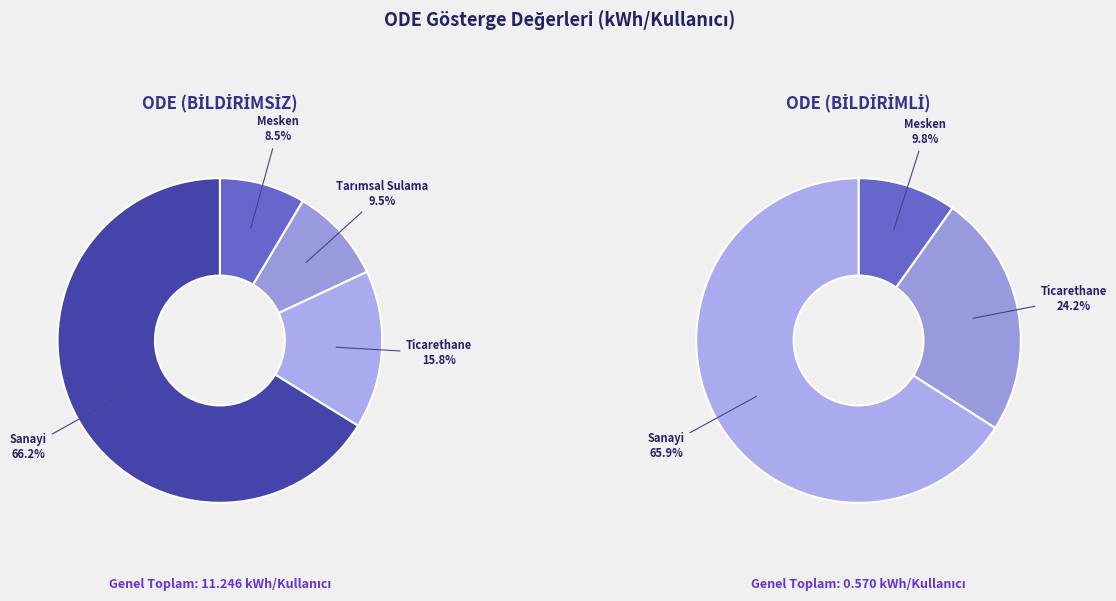

Count the number of slices in the pie.

4